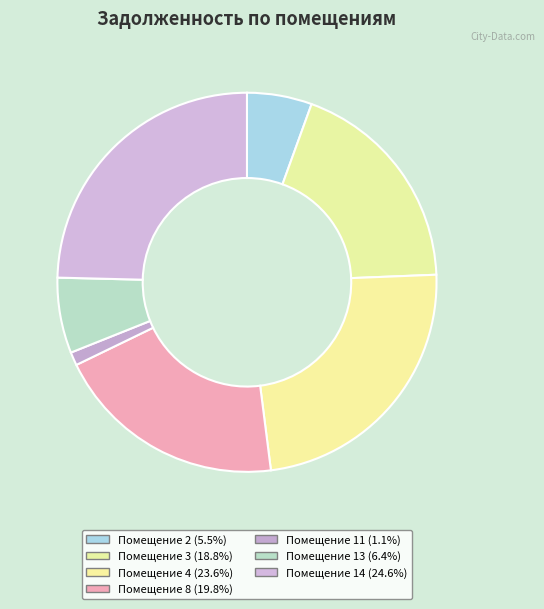

Which category has the smallest portion of the pie?

11